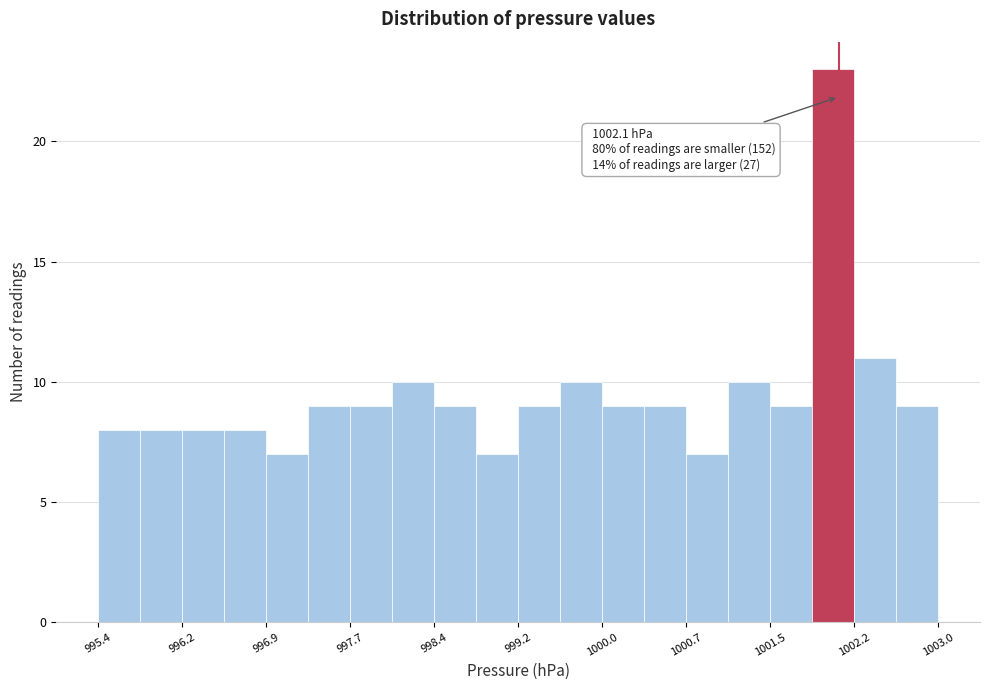

Read against the x-axis, roughly where is the centre of the tallest bar?

1002.1